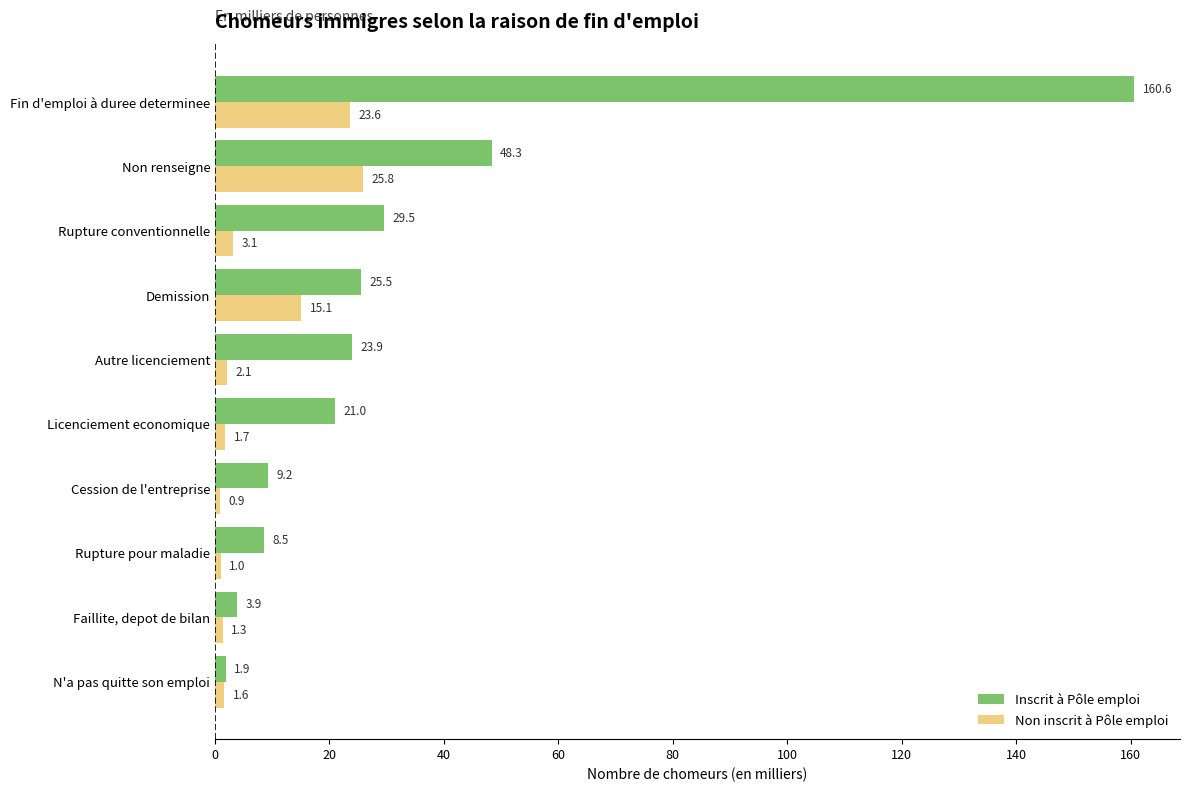

At which label does Inscrit à Pôle emploi reach its peak?

Fin d'emploi à duree determinee